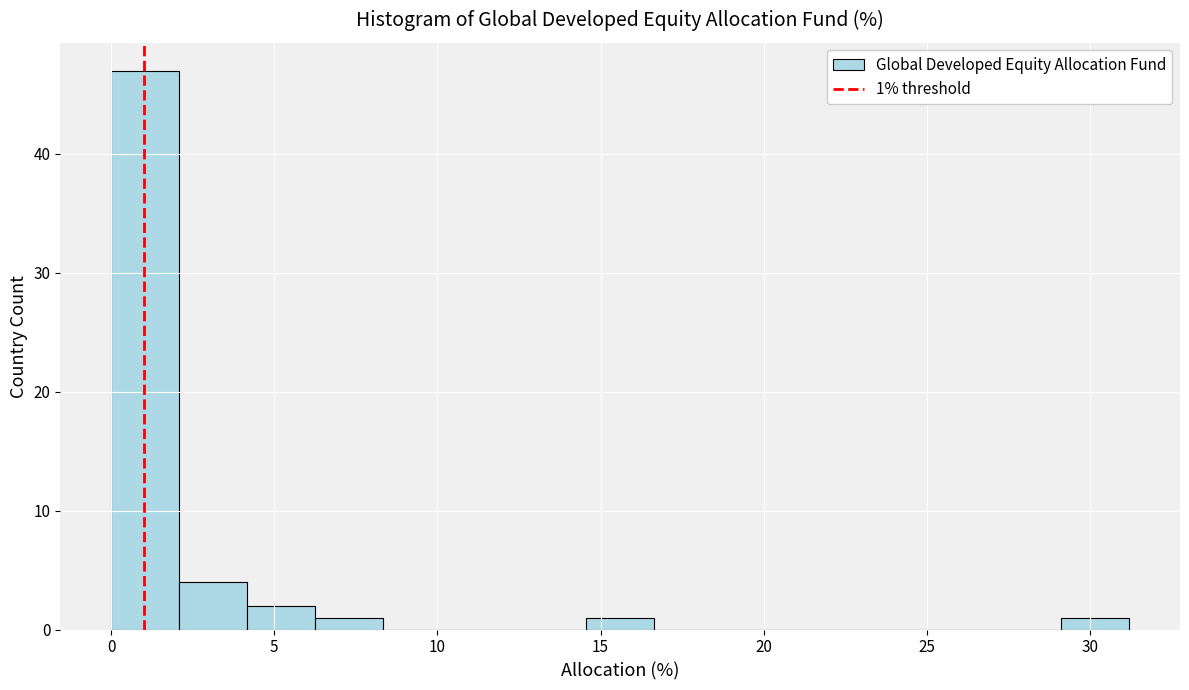

Which range on the x-axis has the tallest bar?

0.0 to 2.0